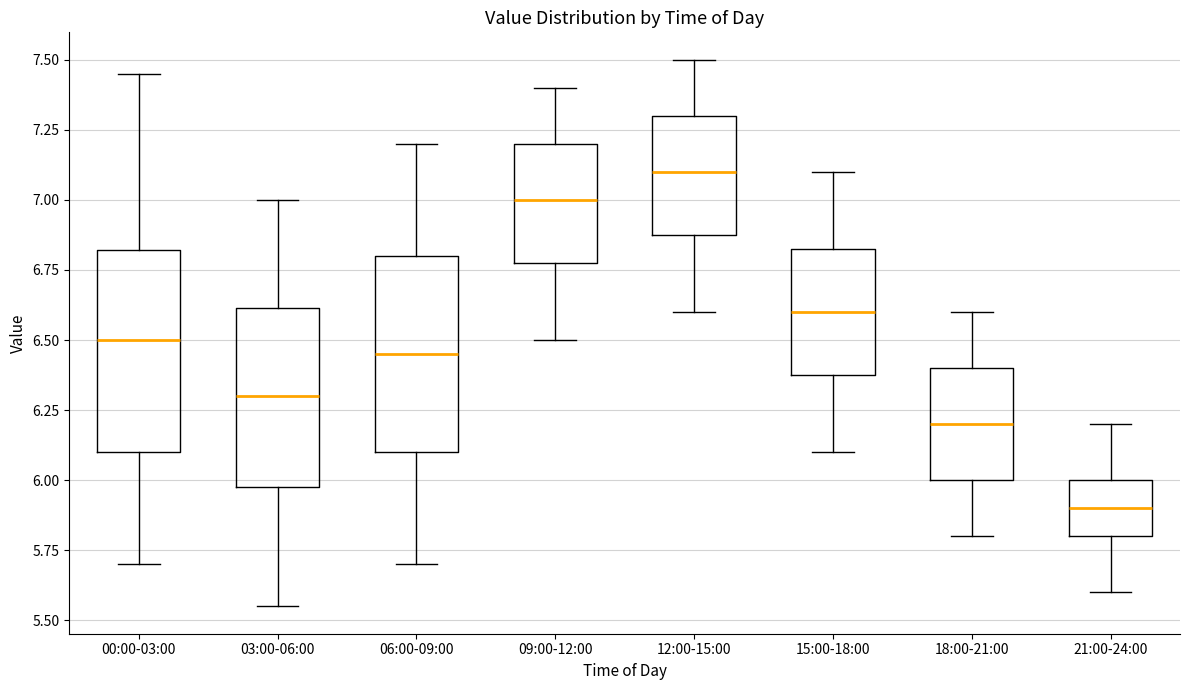

Where is the lower edge of the box for 18:00-21:00 on the y-axis? The values are not printed on the chart, so give them approximately, as read against the axis.

6.00